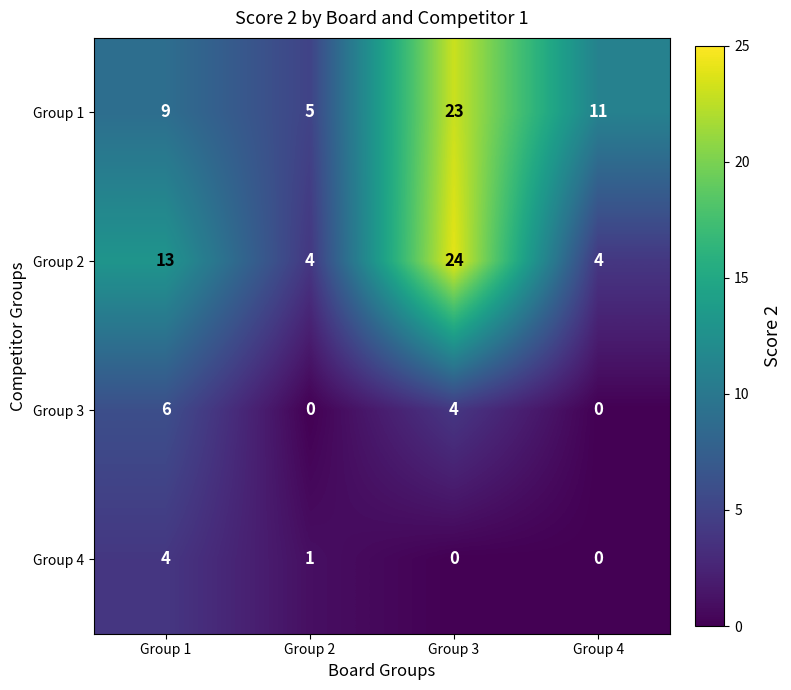

Reading right to left, list all the values displayed in this chart.

Group 1: 11	23	5	9
Group 2: 4	24	4	13
Group 3: 0	4	0	6
Group 4: 0	0	1	4